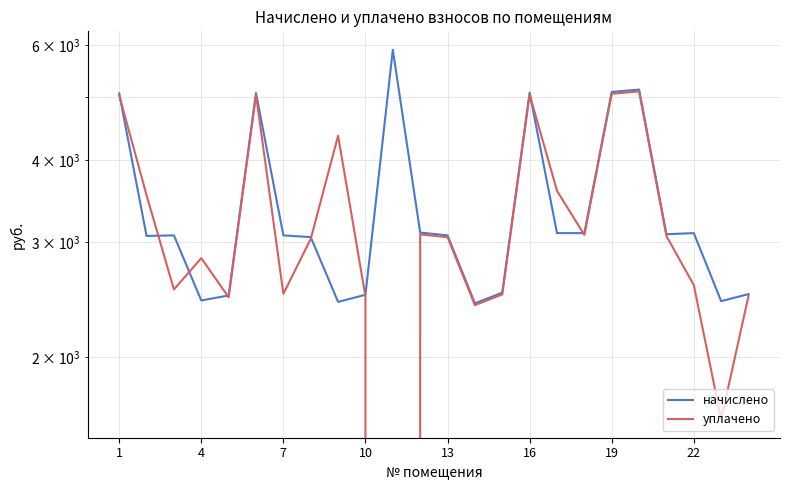

True or false: уплачено has more than 1 interior local peaks.

True